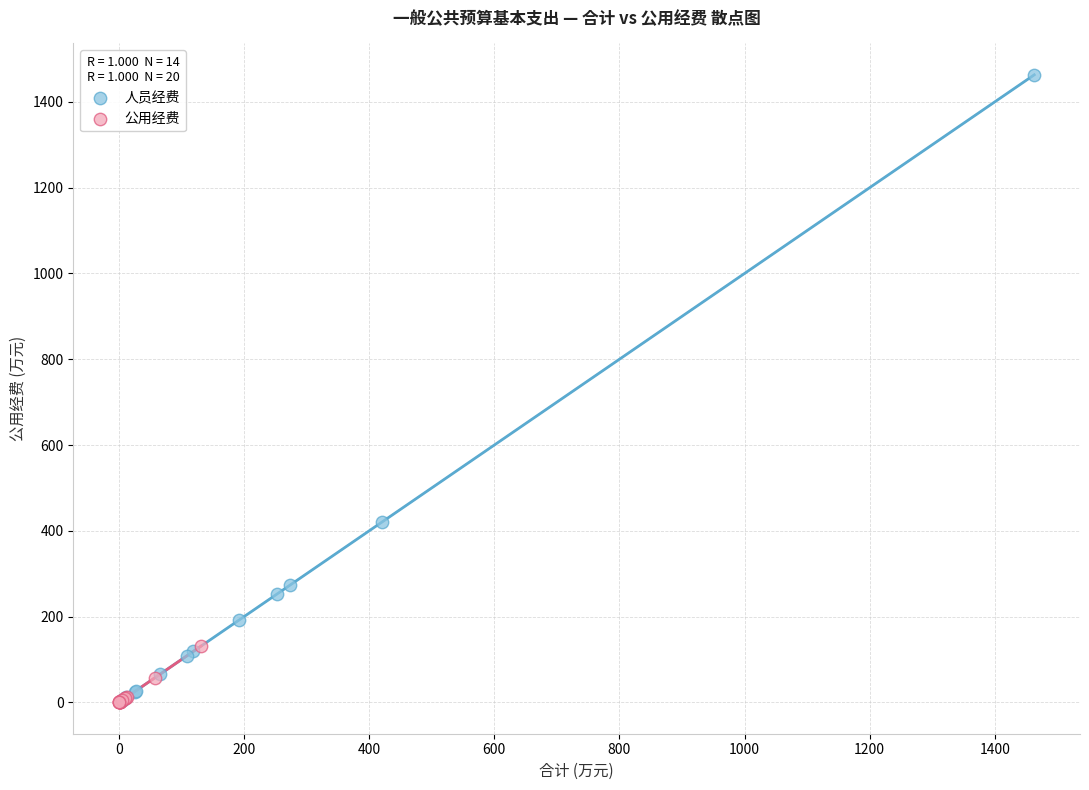

Which series has the widest spread of Y values?

人员经费